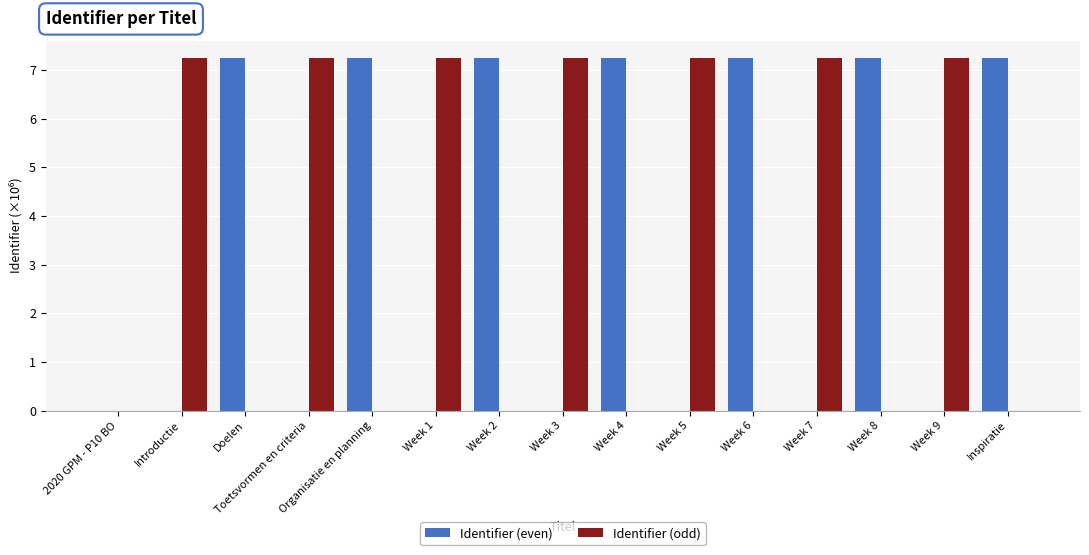

The value of Identifier (even) at Week 4 is 2.8. True or false?

False